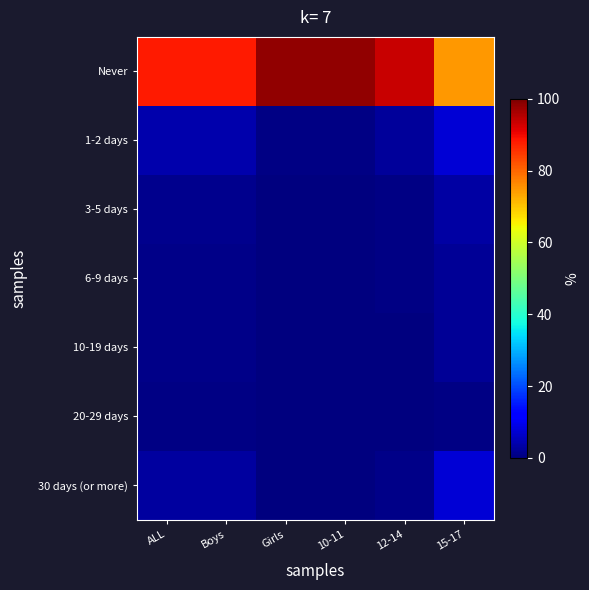

Reading left to right, list all the values displayed in this chart.

Never: ALL=87.9	Boys=88.0	Girls=98.2	10-11=98.2	12-14=93.7	15-17=74.8
1-2 days: ALL=4.1	Boys=4.1	Girls=0.6	10-11=0.6	12-14=2.6	15-17=7.8
3-5 days: ALL=1.4	Boys=1.4	Girls=0.1	10-11=0.1	12-14=0.6	15-17=3.2
6-9 days: ALL=1.0	Boys=1.1	Girls=0.0	10-11=0.0	12-14=0.5	15-17=2.3
10-19 days: ALL=0.8	Boys=0.9	Girls=0.0	10-11=0.0	12-14=0.3	15-17=2.1
20-29 days: ALL=0.4	Boys=0.4	Girls=0.0	10-11=0.0	12-14=0.3	15-17=0.7
30 days (or more): ALL=3.1	Boys=2.9	Girls=0.0	10-11=0.0	12-14=1.0	15-17=7.5